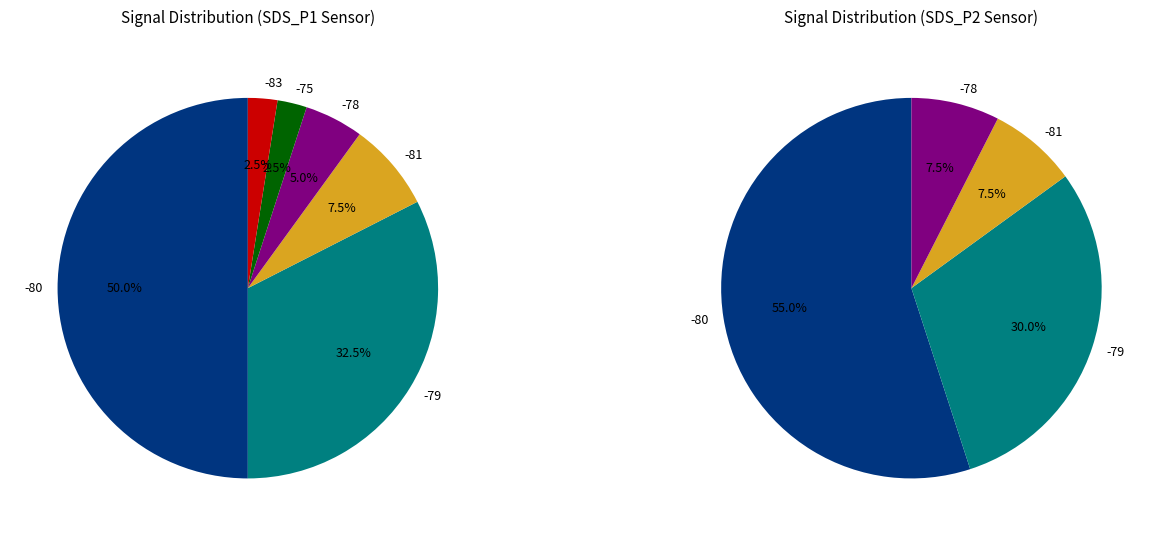

Which has a higher value, 37 or 31?

37